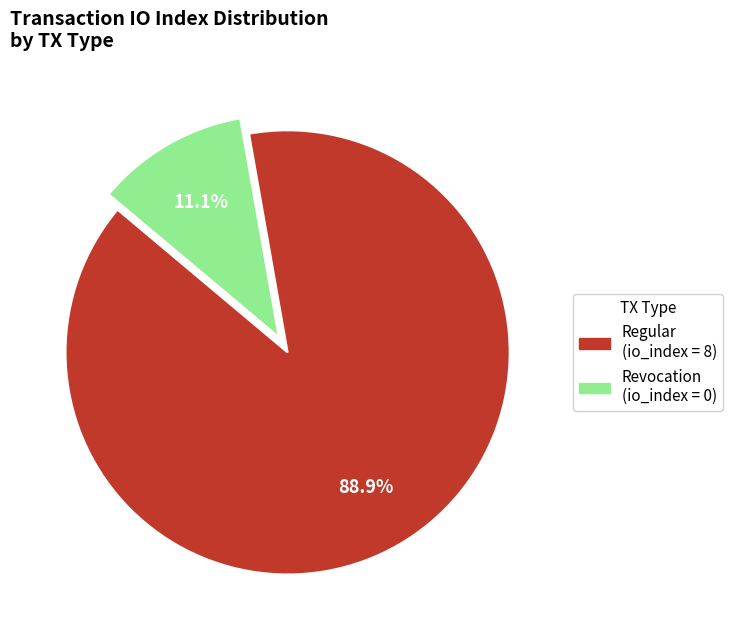

How many segments does this pie chart have?

2